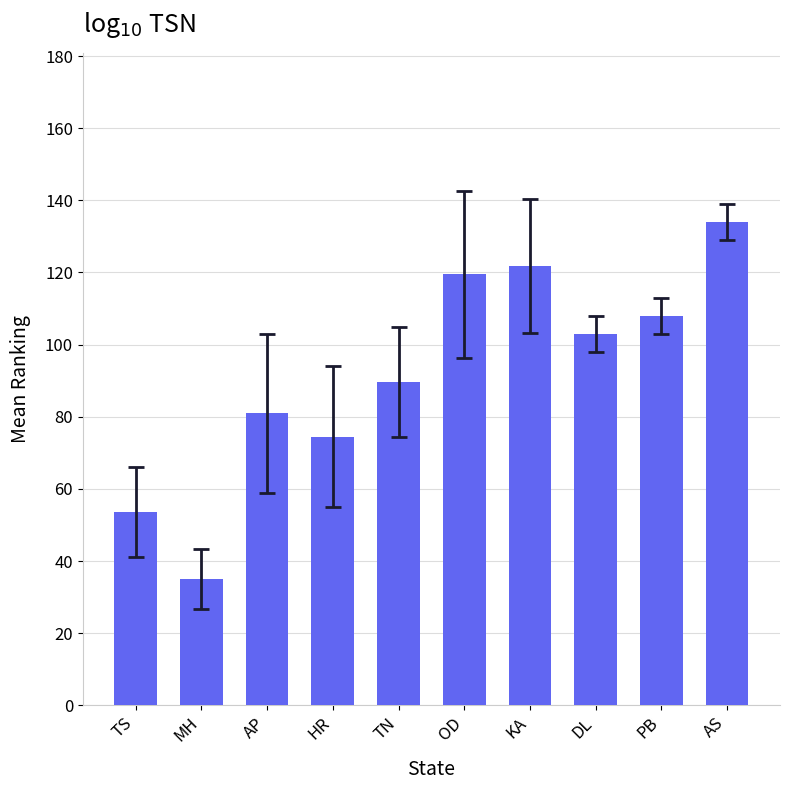

Rank the categories by value from highest to lowest.

AS, KA, OD, PB, DL, TN, AP, HR, TS, MH